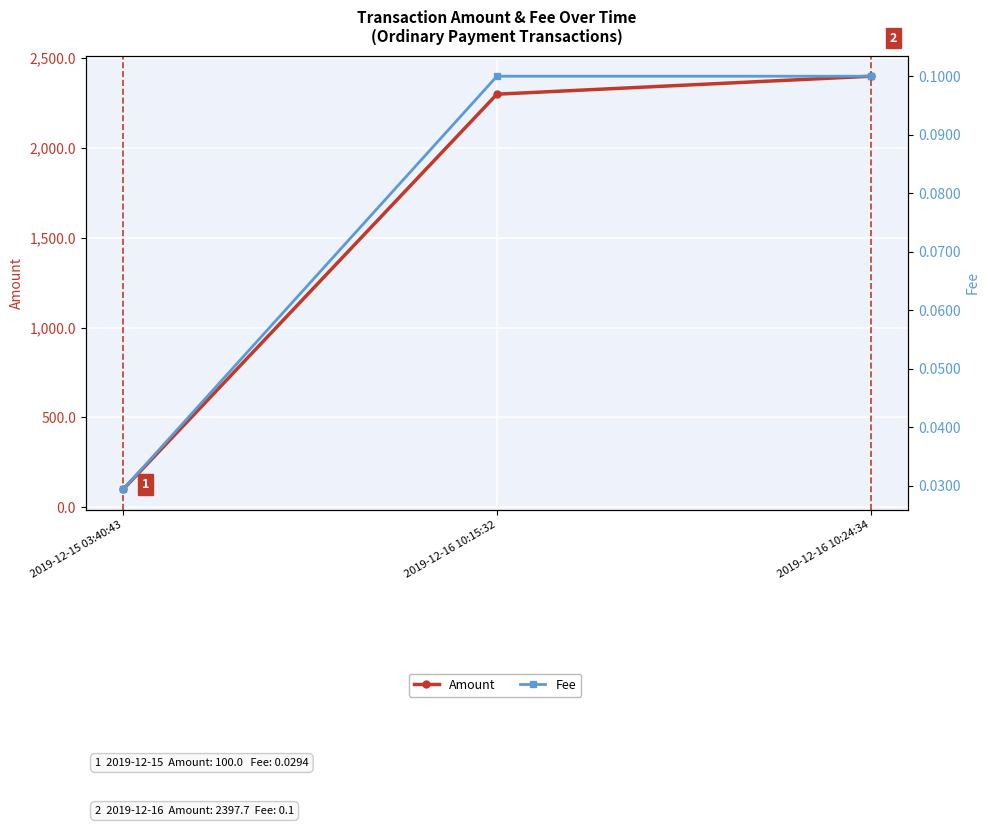

Reading right to left, what are all the values shown in this chart?

Amount: 2019-12-16 10:24:34=2397.7	2019-12-16 10:15:32=2297.8	2019-12-15 03:40:43=100.0
Fee: 2019-12-16 10:24:34=0.1	2019-12-16 10:15:32=0.1	2019-12-15 03:40:43=0.0